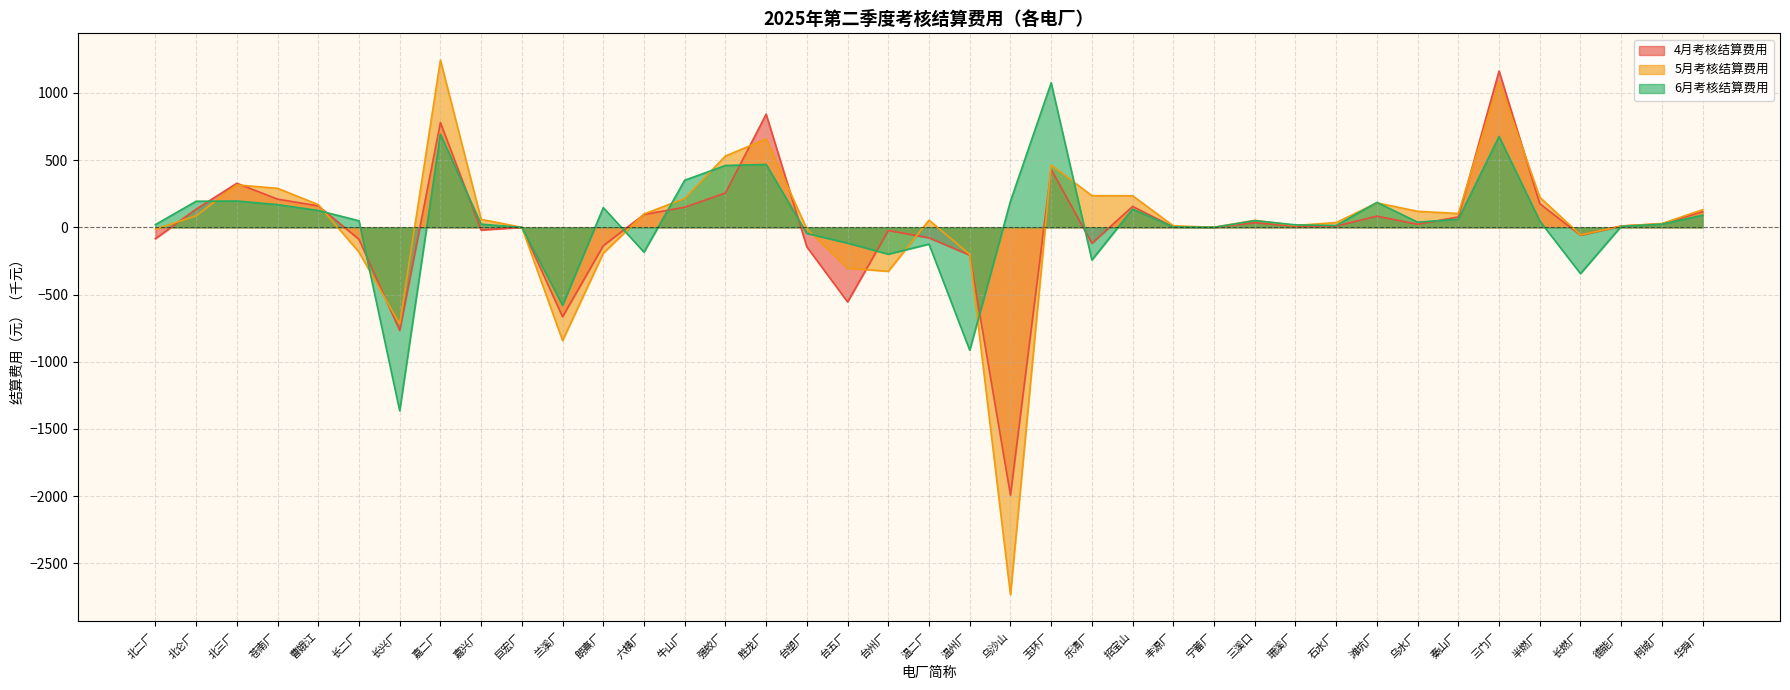

What is the difference between the 5月考核结算费用 values at 柯城厂 and 乌沙山?

2761.4